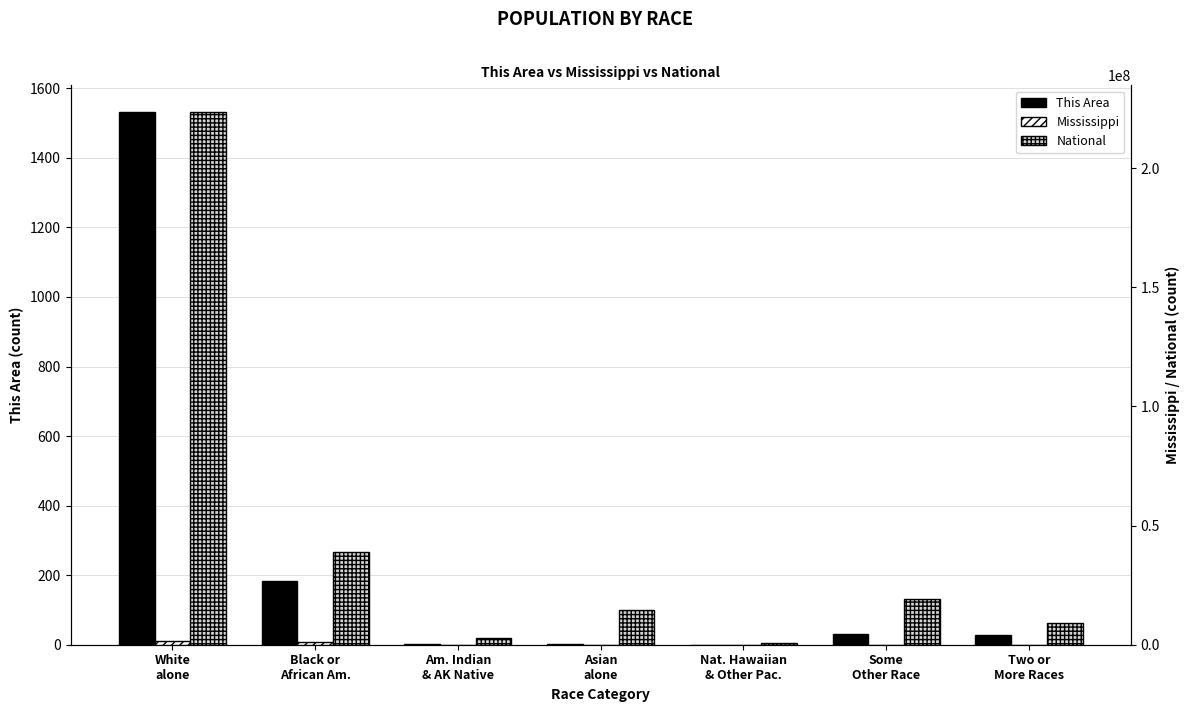

Rank the series at Am. Indian
& AK Native from highest to lowest value.

National, Mississippi, This Area